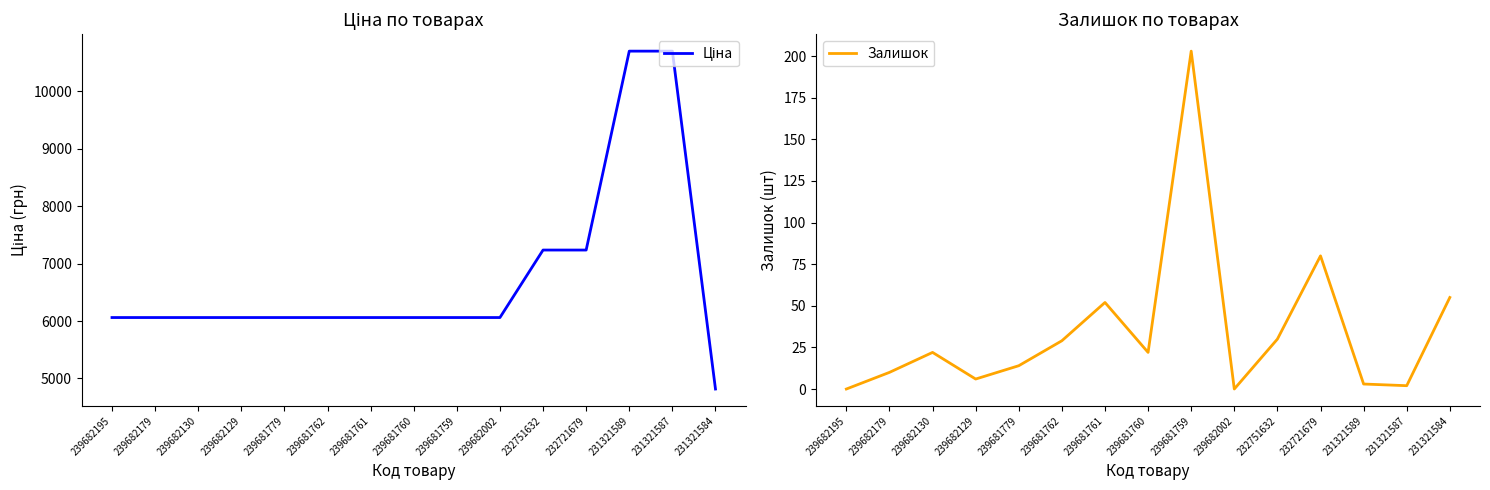

Which has a higher value, 239681762 or 239682129?

239681762